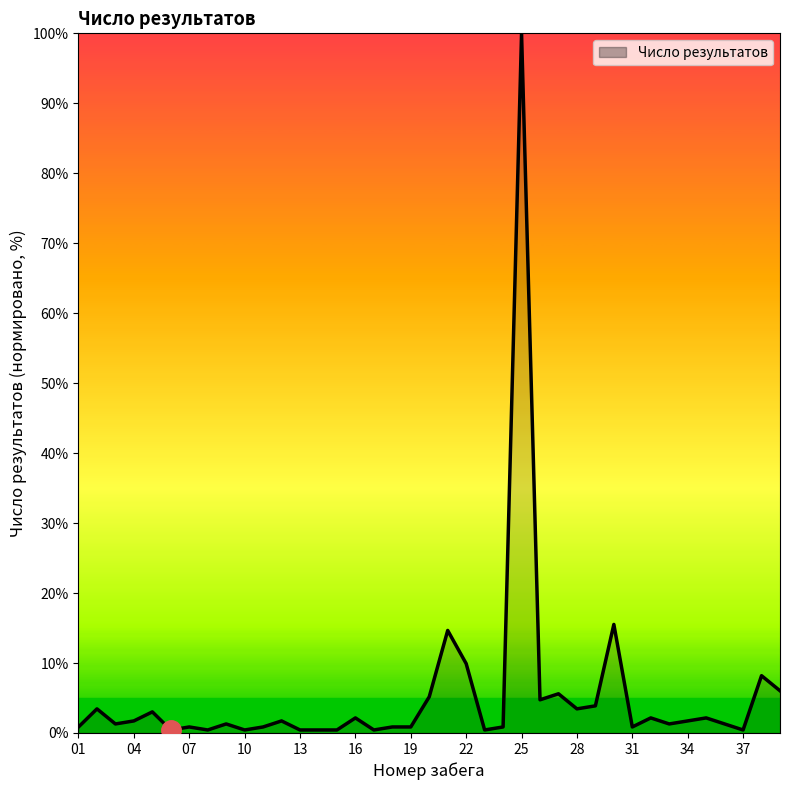

What is the greatest value displayed?

100.0